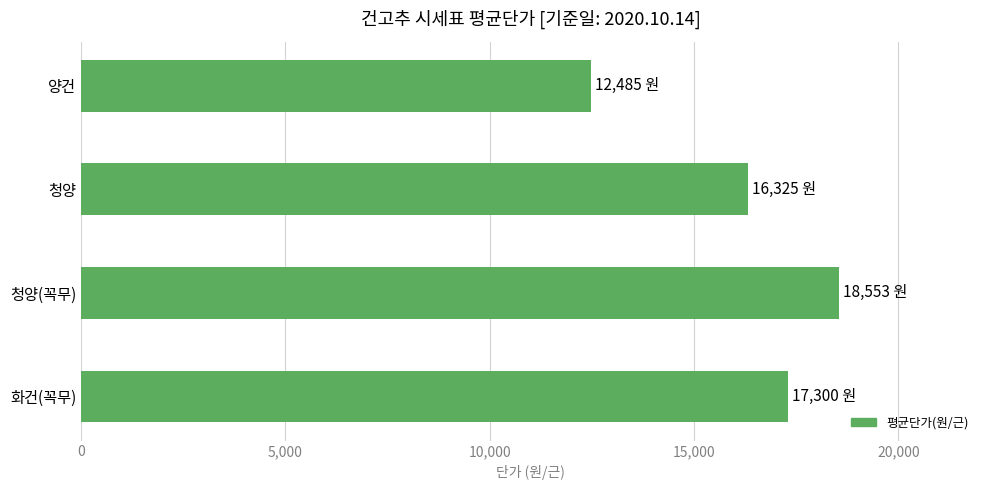

Between 청양 and 청양(꼭무), which is larger?

청양(꼭무)